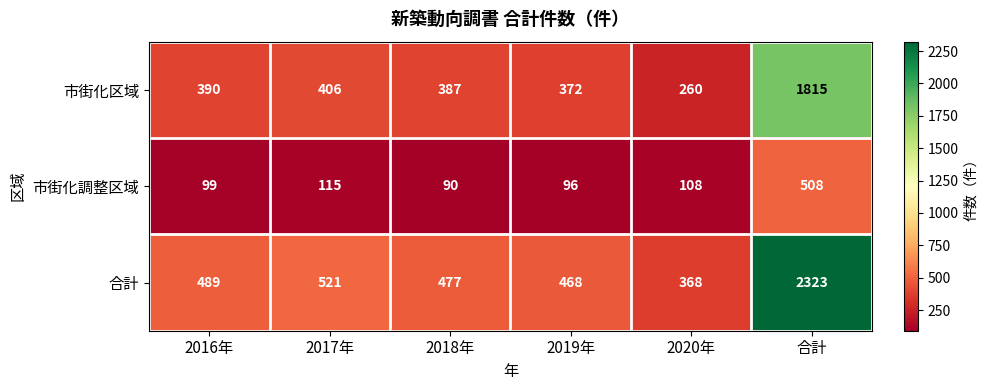

How many series are shown in this chart?

3